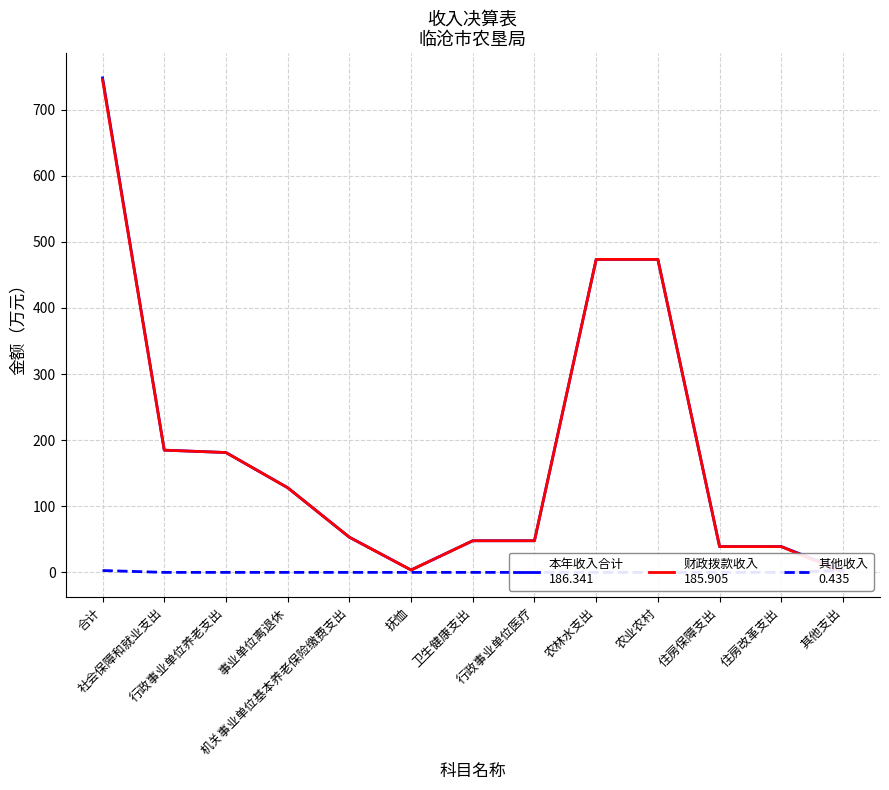

Rank the series by their maximum value, from lowest to highest.

其他收入, 财政拨款收入, 本年收入合计